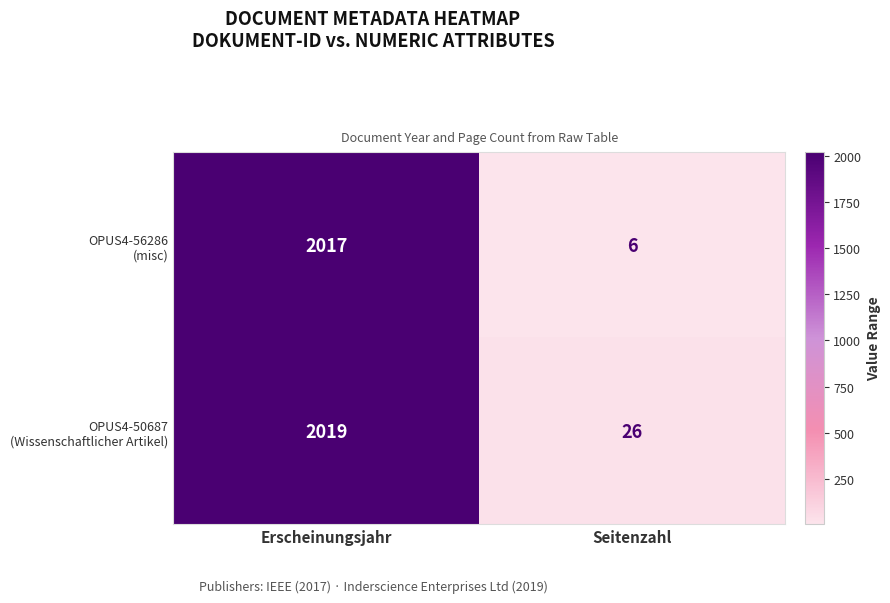

What is the smallest value displayed?

6